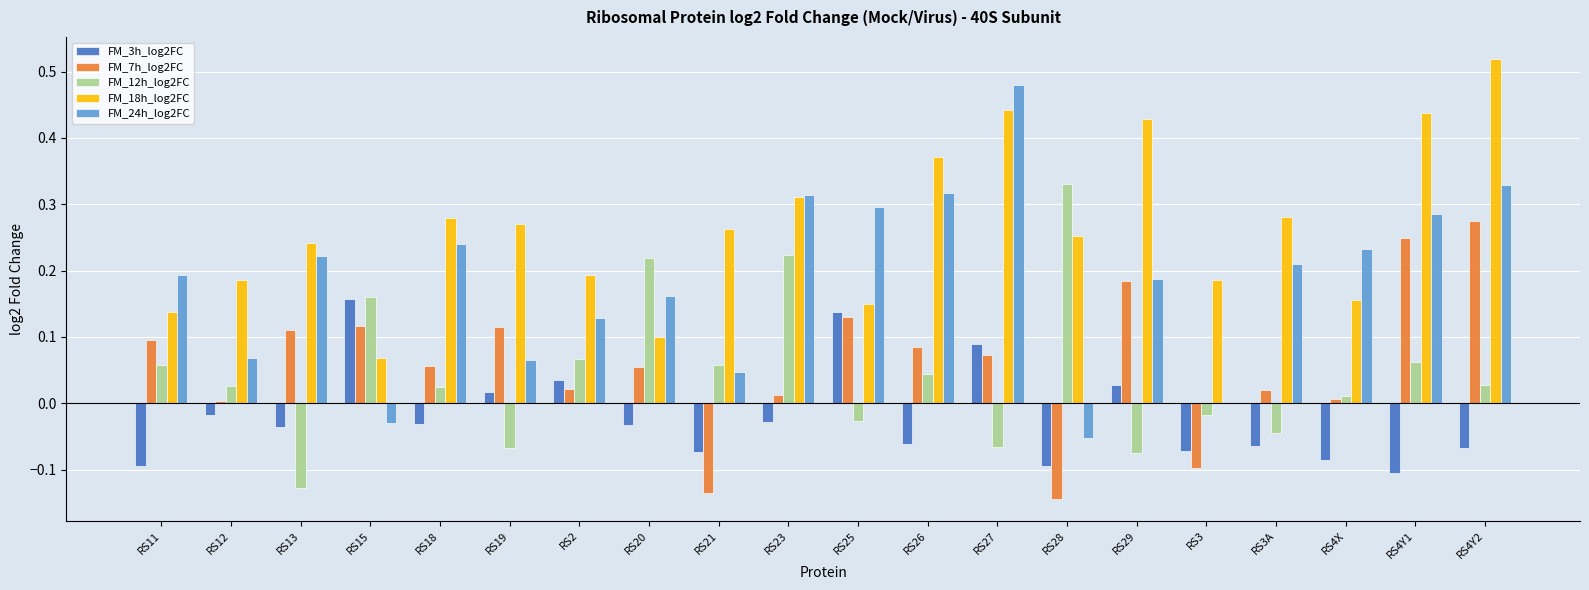

What is the sum of all FM_12h_log2FC values?

0.9